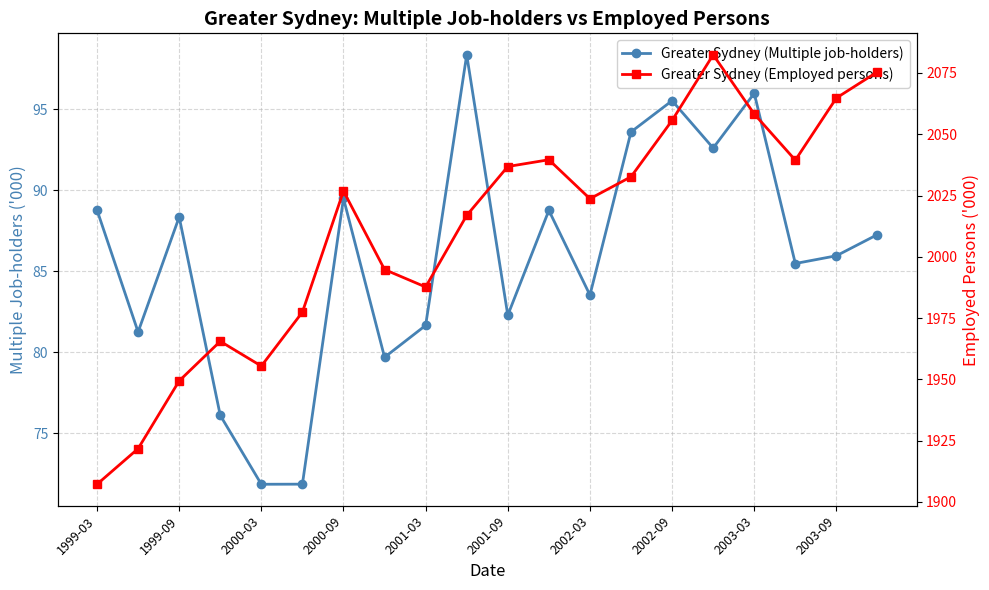

True or false: Greater Sydney (Employed persons) and Greater Sydney (Multiple job-holders) intersect in this chart.

False